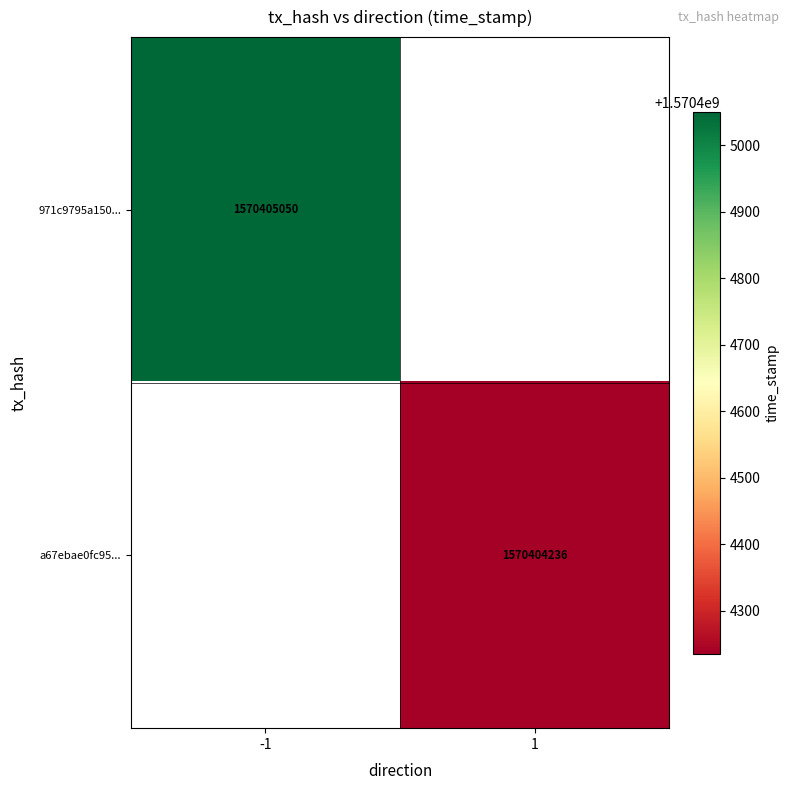

What is the total value across all series at time_stamp?

3140809286